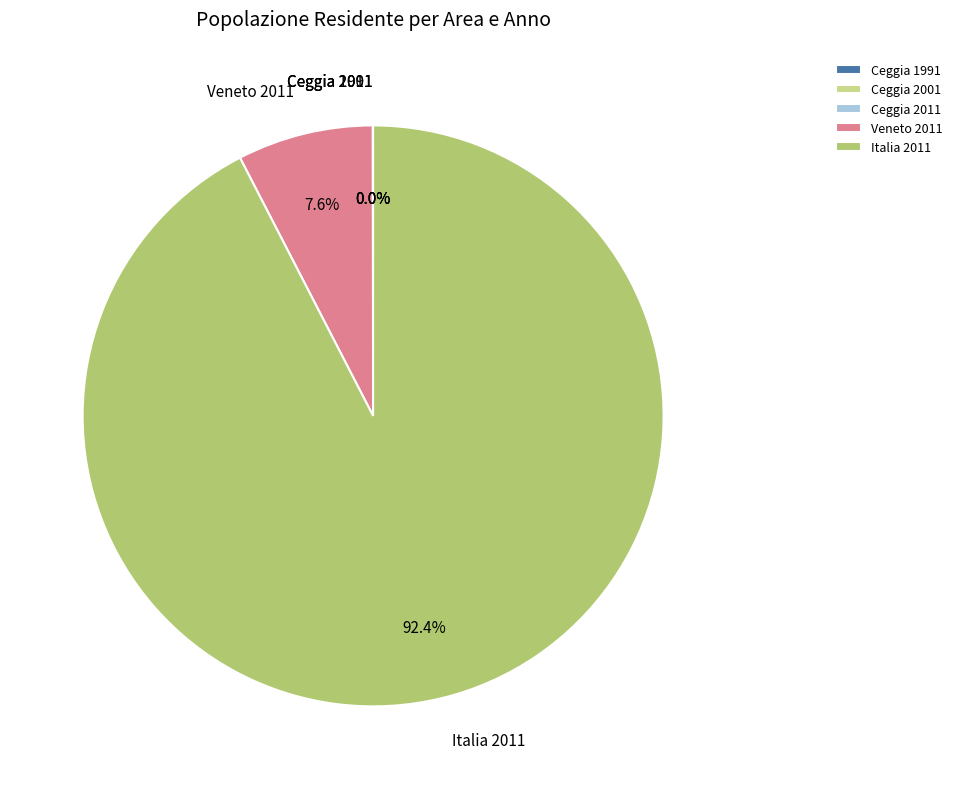

How much of the chart is everything except Veneto 2011?

92.4%